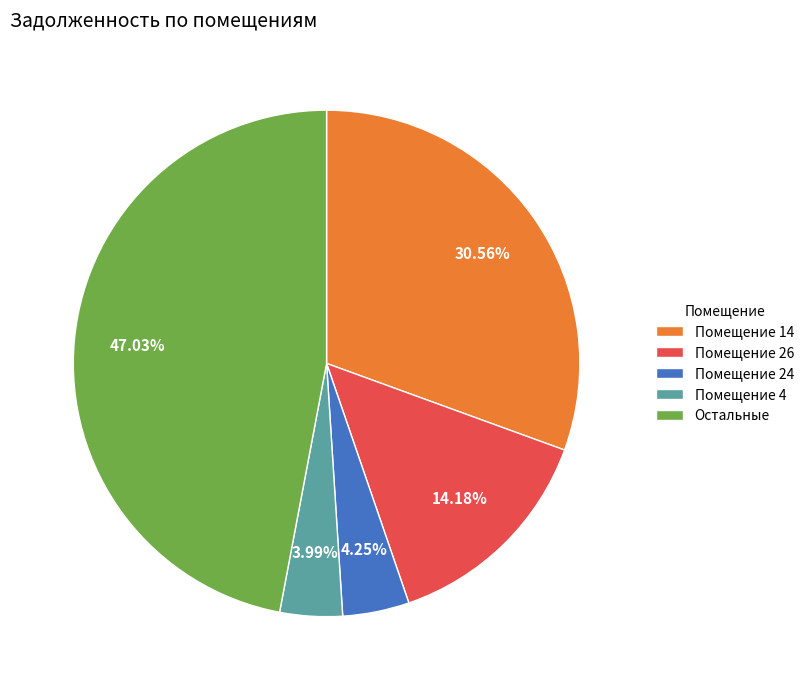

Does Остальные account for over 50% of the chart?

No